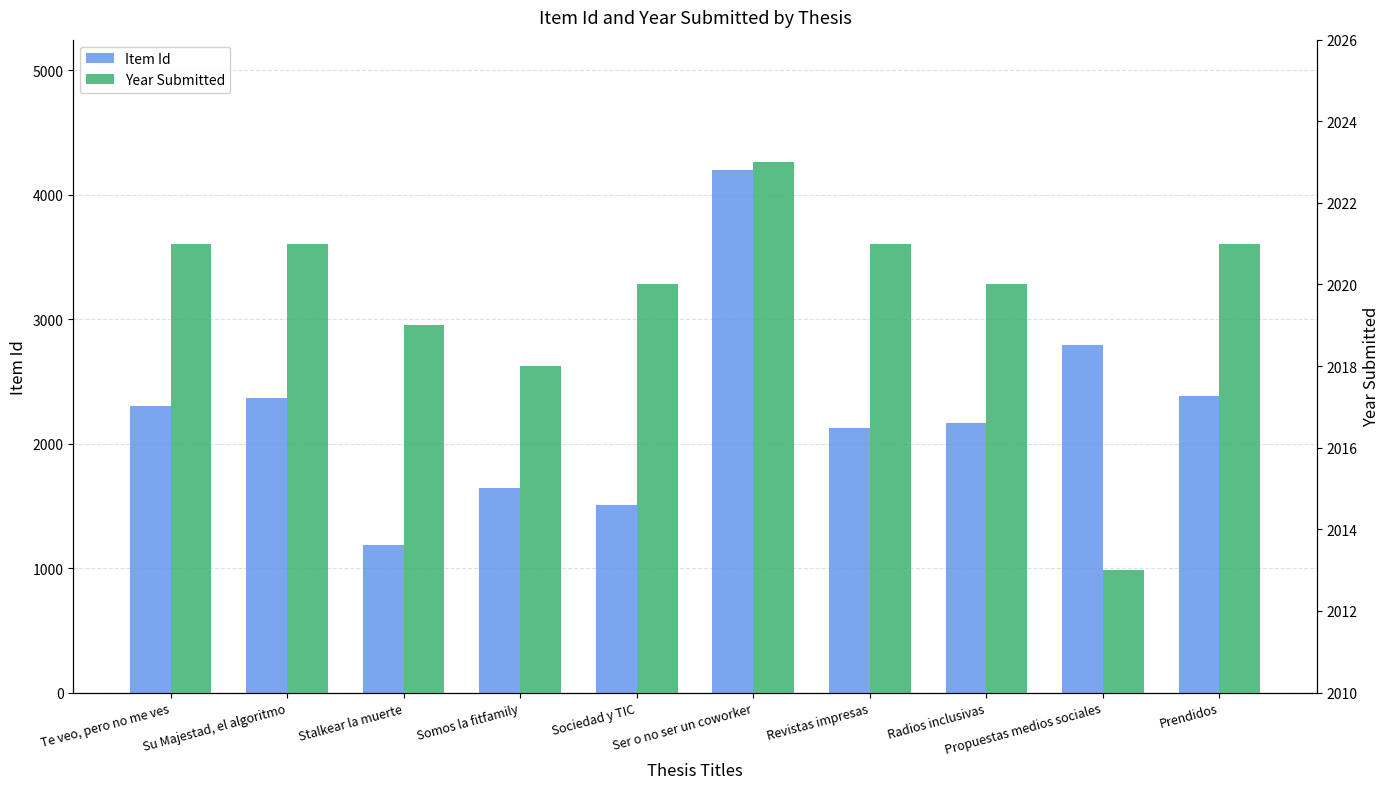

How many values in the Year Submitted series exceed 2021?

1